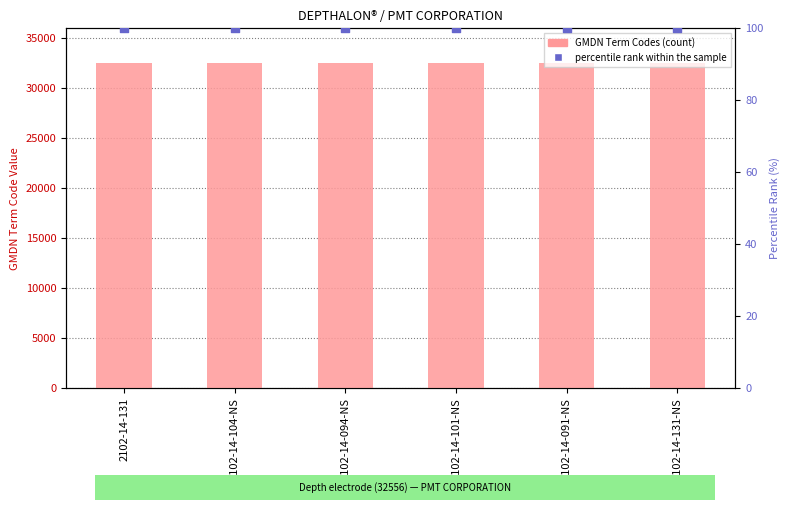

At which category is the sum across all series the highest?

2102-14-131